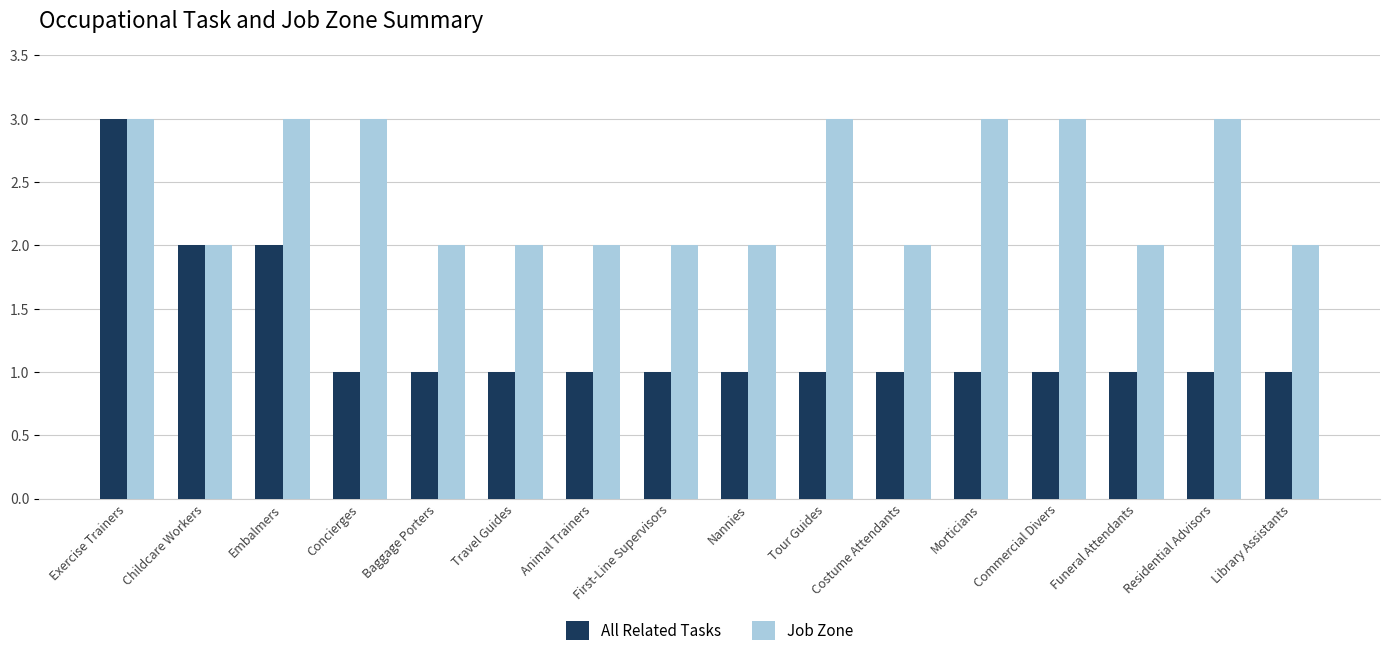

What is the difference between the second highest and second lowest values in the Job Zone series?

1